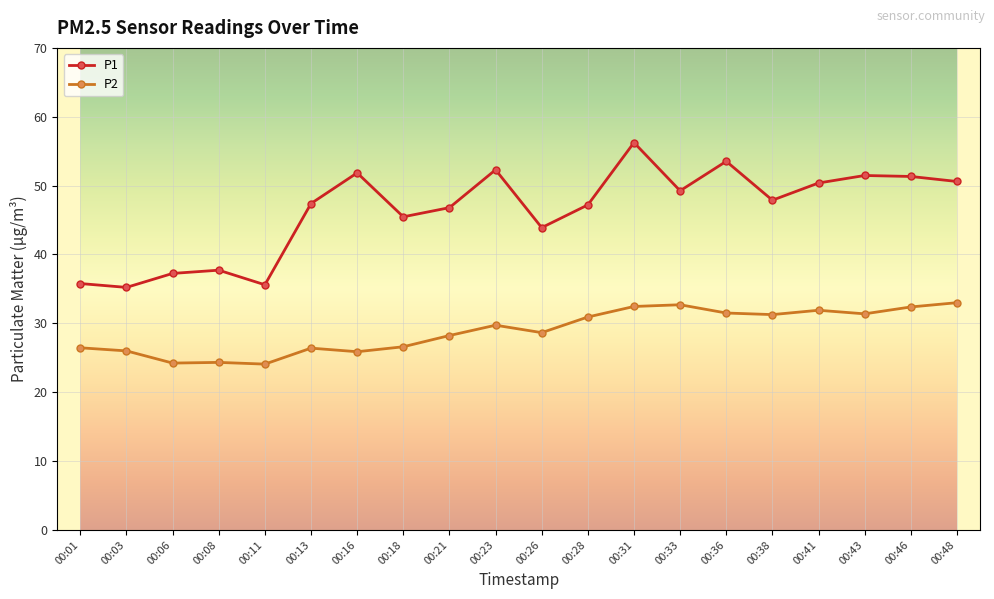

What is the minimum value for P1?

35.2